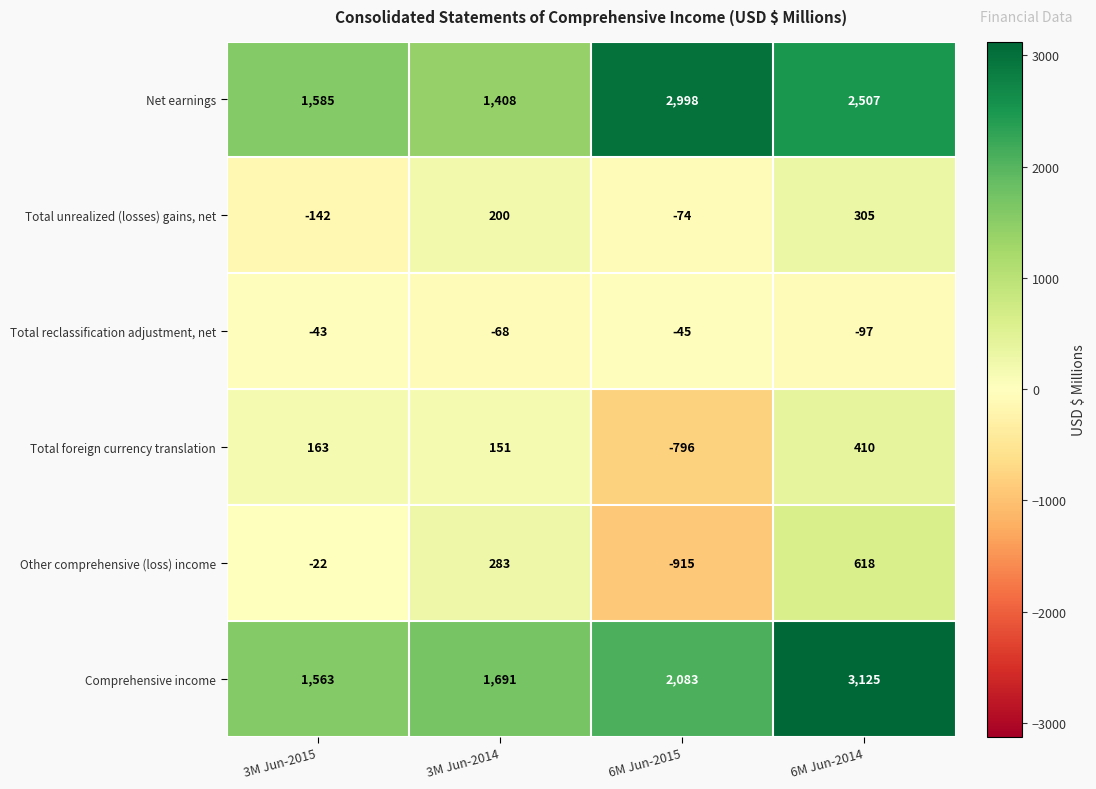

Is it true that Total unrealized (losses) gains, net equals 200 at 3M Jun-2014?

True